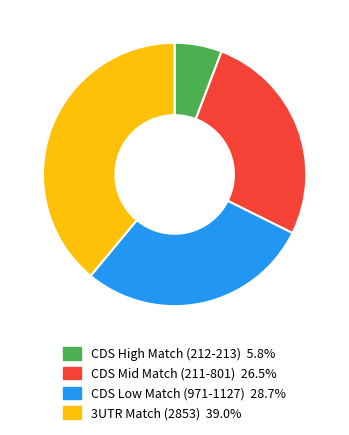

Count the number of slices in the pie.

4